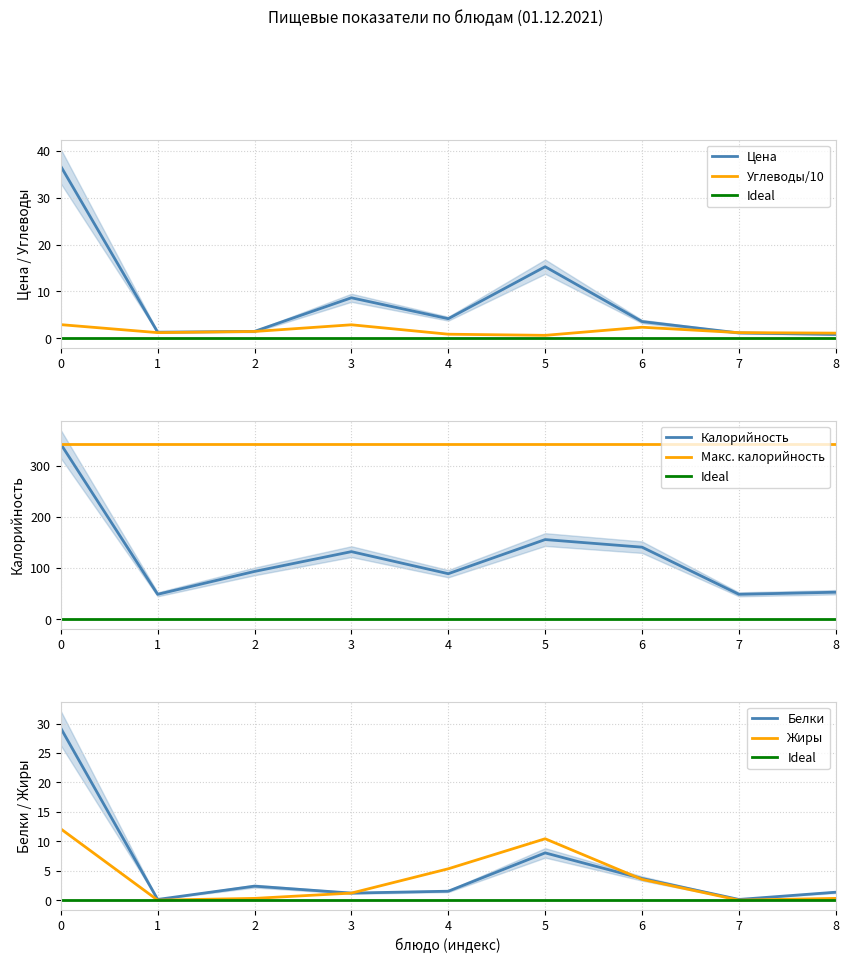

Which series has the largest range (max minus min)?

Калорийность